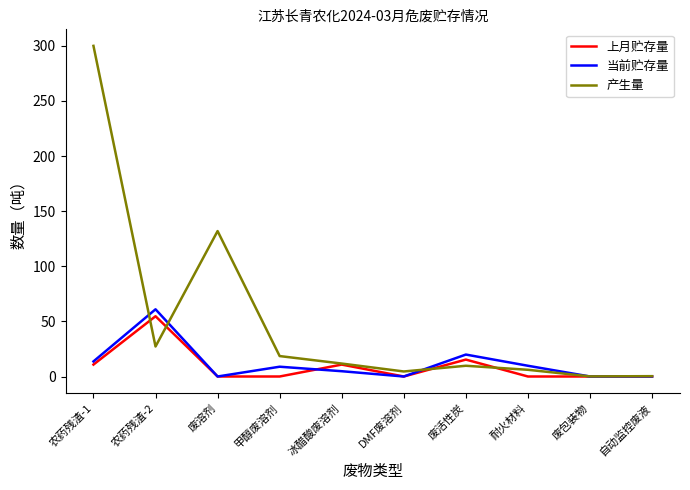

Which series changed the most between 农药残渣-2 and 甲醇废溶剂?

上月贮存量